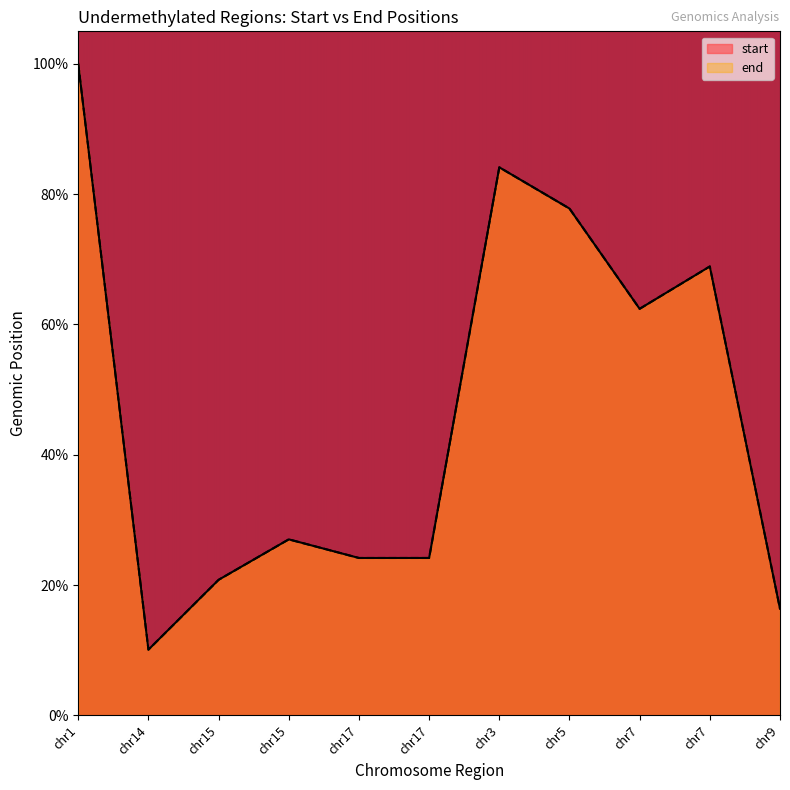

Which series has the largest range (max minus min)?

start